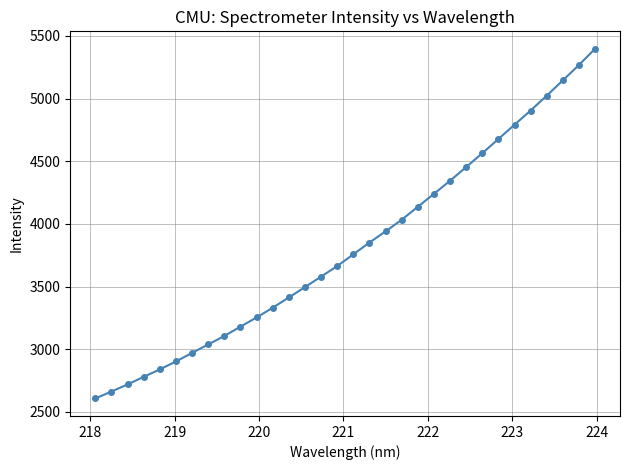

What is the smallest value displayed?

2606.4